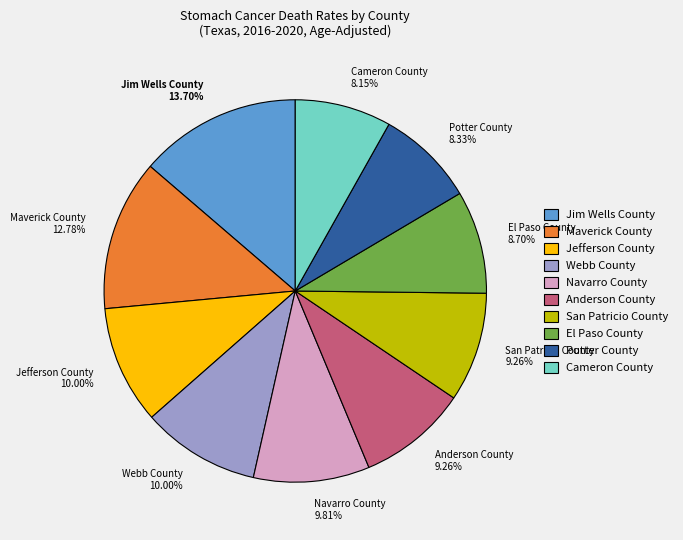

True or false: Maverick County accounts for 13% of the total.

True